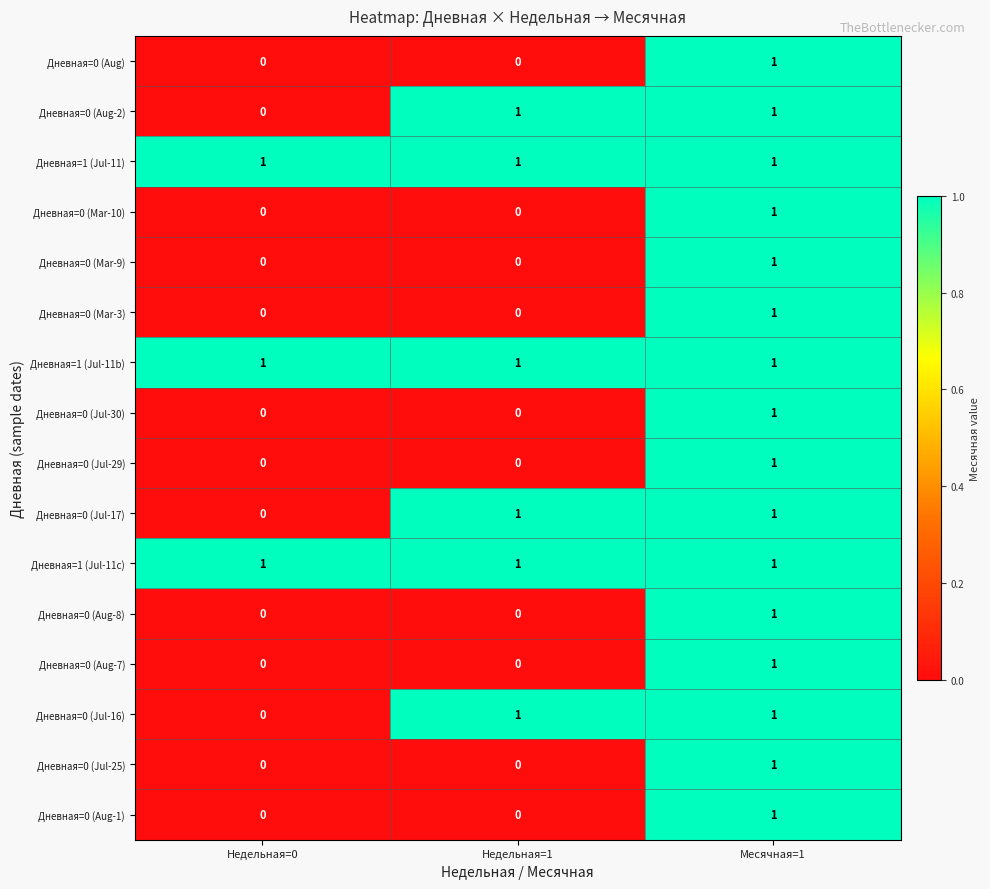

Is it true that Дневная=1 (Jul-11) equals 2 at Месячная=1?

False